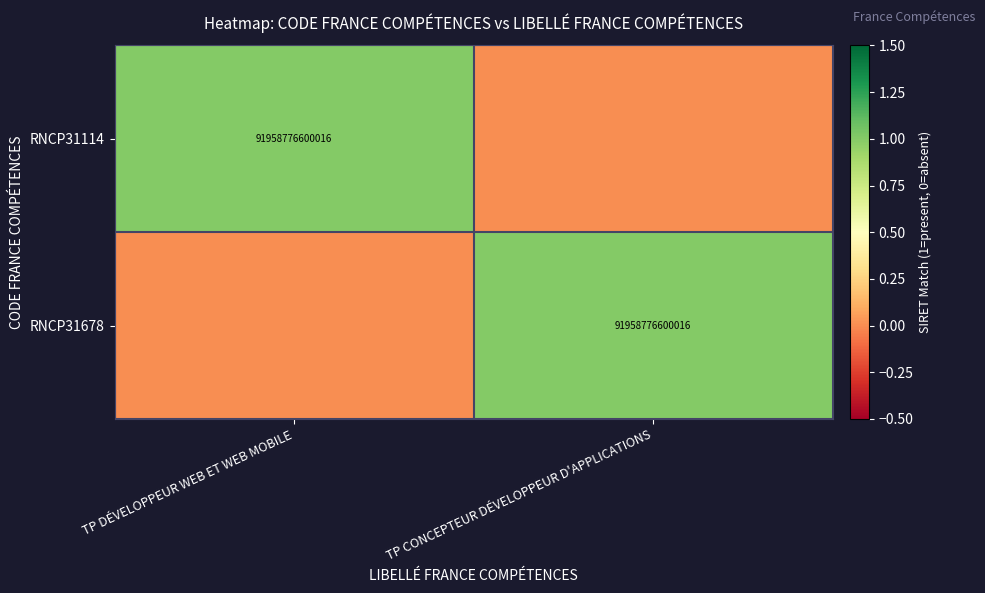

The RNCP31114 series shows 91958776600016 at TP DÉVELOPPEUR WEB ET WEB MOBILE. True or false?

True